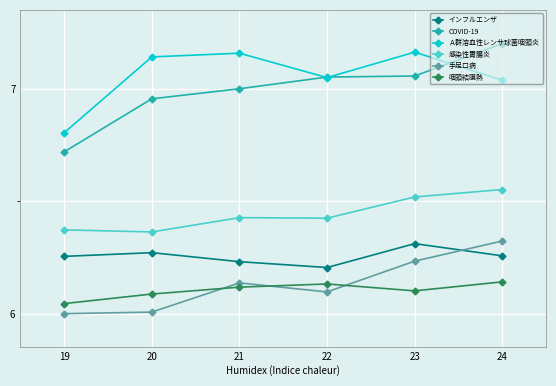

Rank the series at 20 from lowest to highest value.

手足口病, 咽頭結膜熱, インフルエンザ, 感染性胃腸炎, COVID-19, Ａ群溶血性レンサ球菌咽頭炎